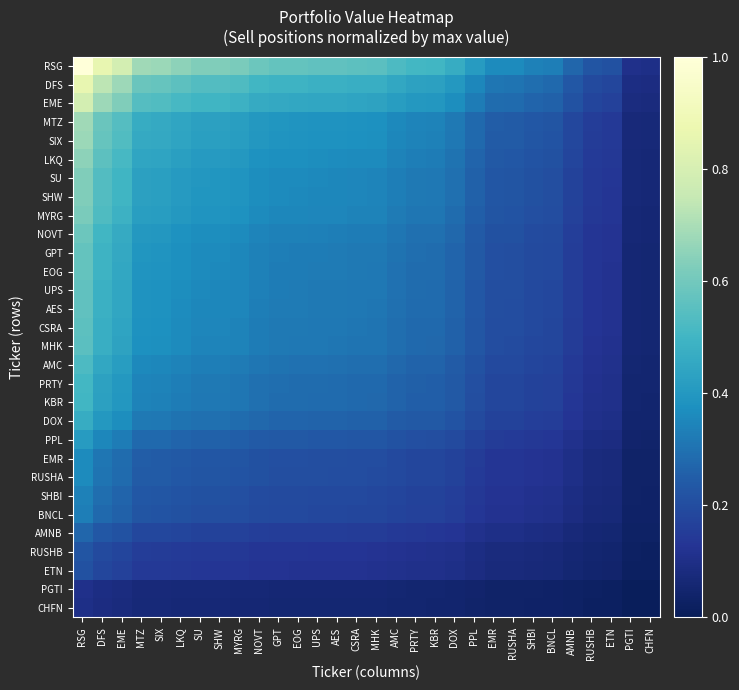

How many categories are shown in the chart?

30